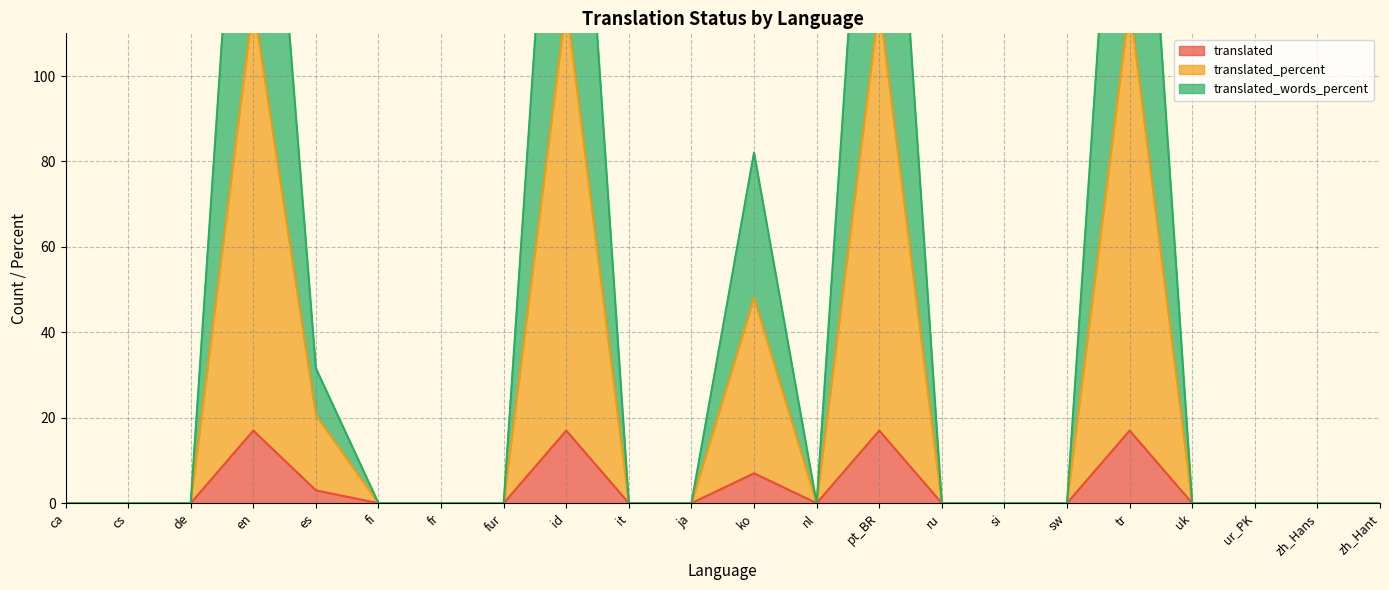

What is the difference between the translated_words_percent values at fur and pt_BR?

217.0